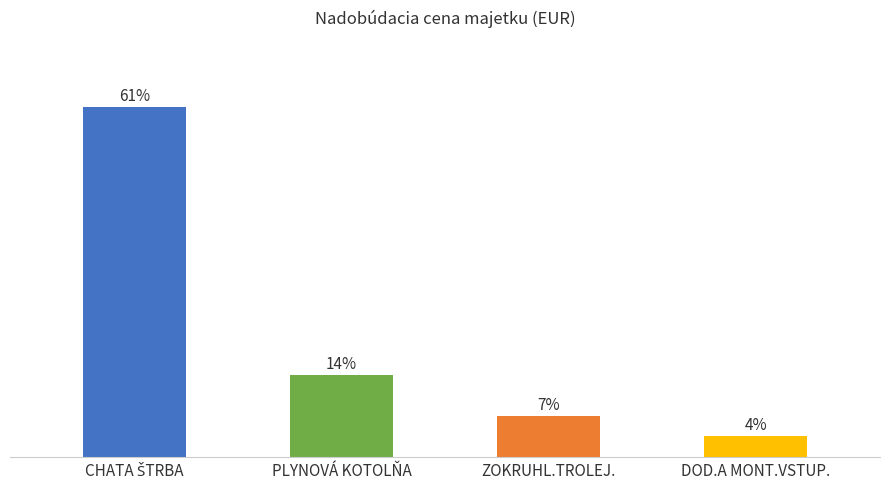

Are the bars horizontal?

No